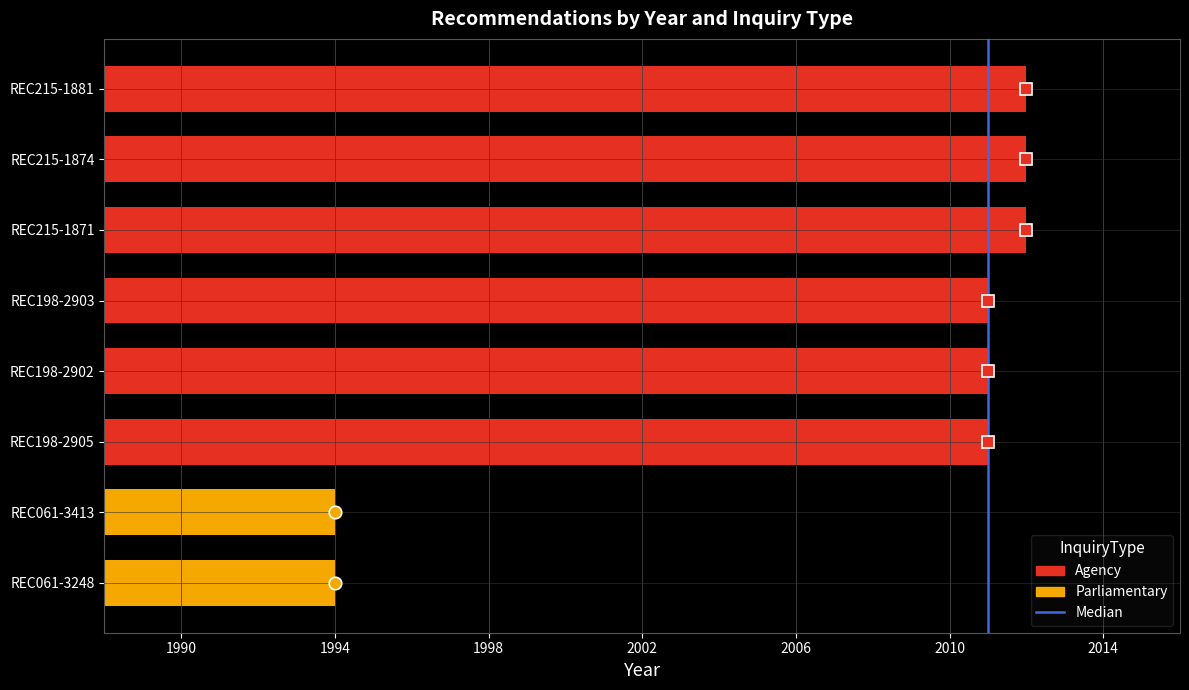

Does the chart contain stacked bars?

No